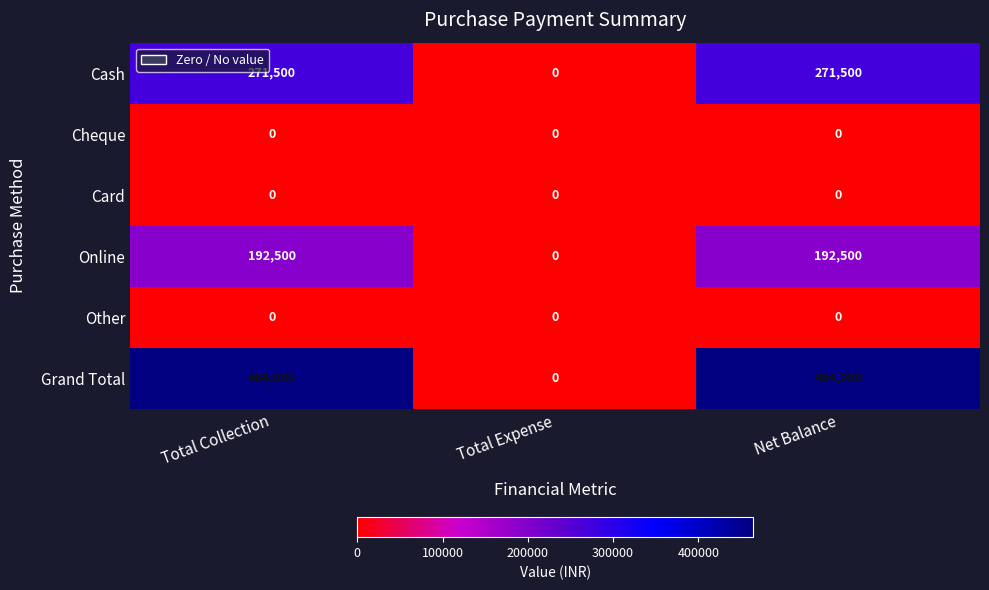

Reading left to right, transcribe all the data shown in this chart.

Cash: 271500	0	271500
Cheque: 0	0	0
Card: 0	0	0
Online: 192500	0	192500
Other: 0	0	0
Grand Total: 464000	0	464000